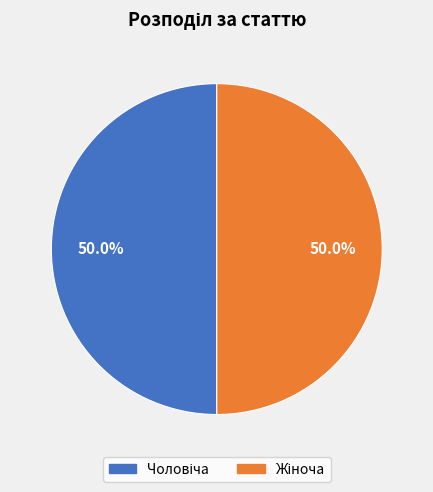

True or false: Жіноча accounts for 55% of the total.

False